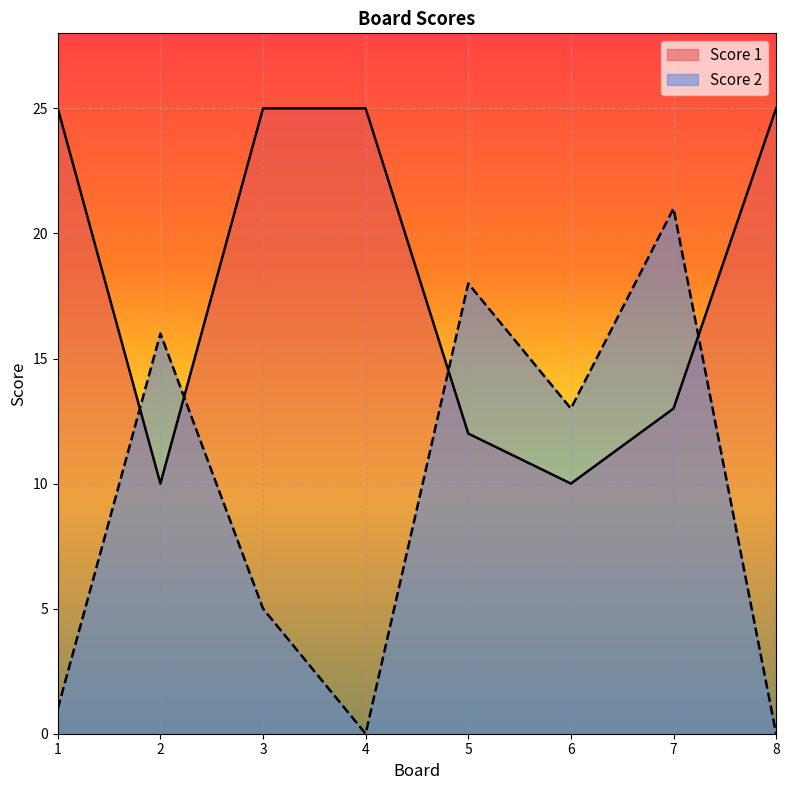

How many interior local valleys does the Score 2 series have?

2